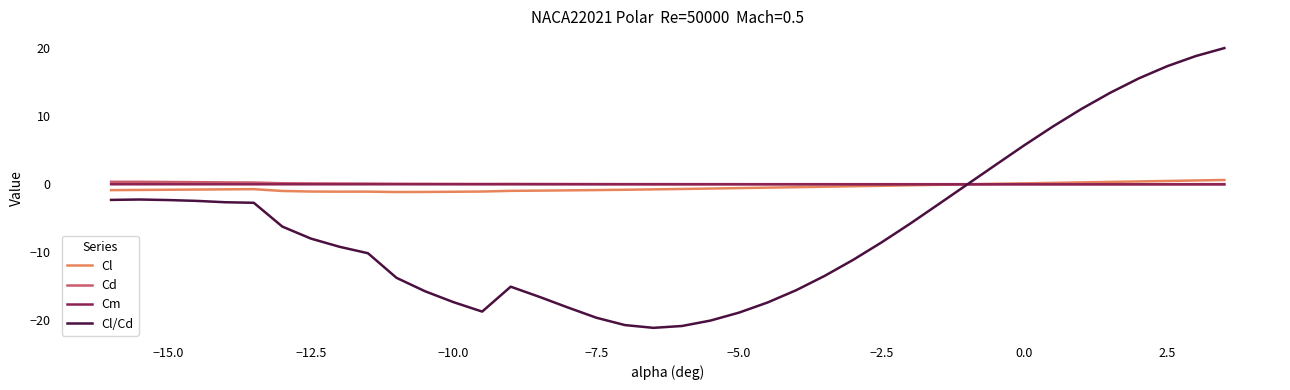

What is the minimum value shown in the chart?

-21.1